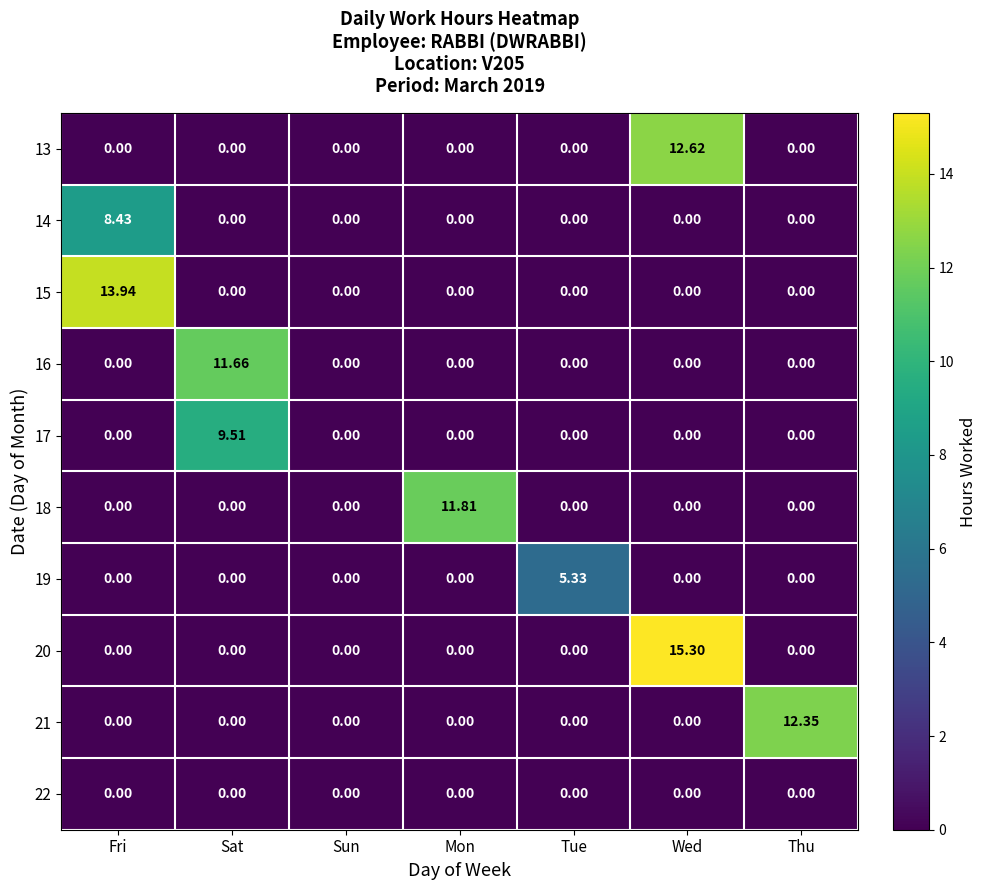

At which label does 17 reach its peak?

Sat